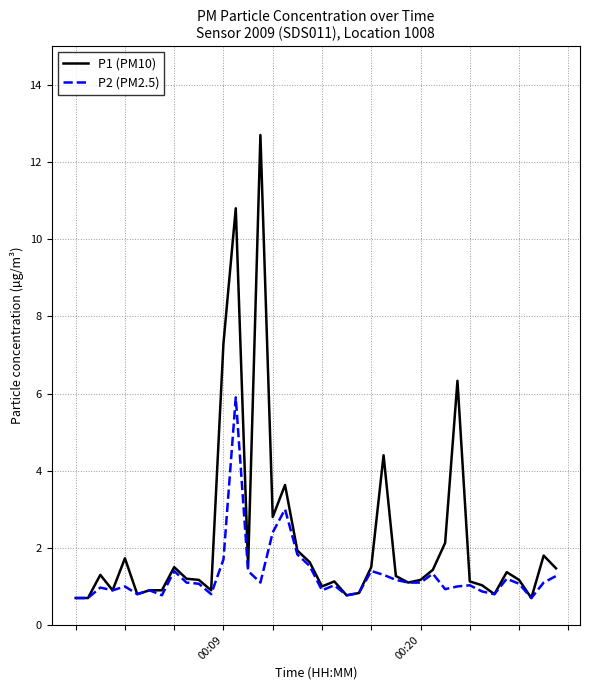

Which series has the largest range (max minus min)?

P1 (PM10)